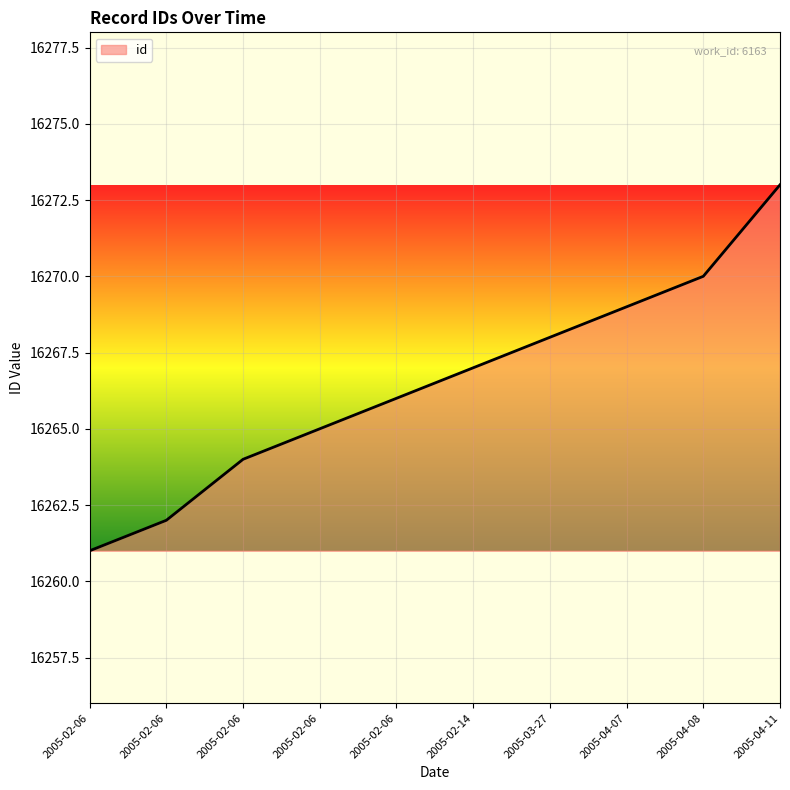

What is the greatest value displayed?

16273